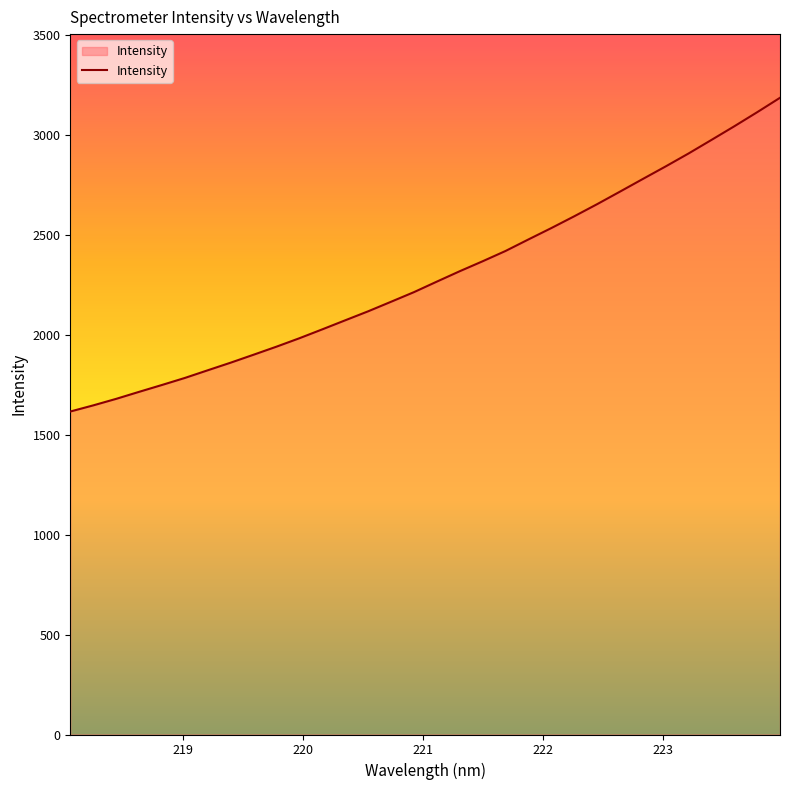

How many values are below 2267?

16